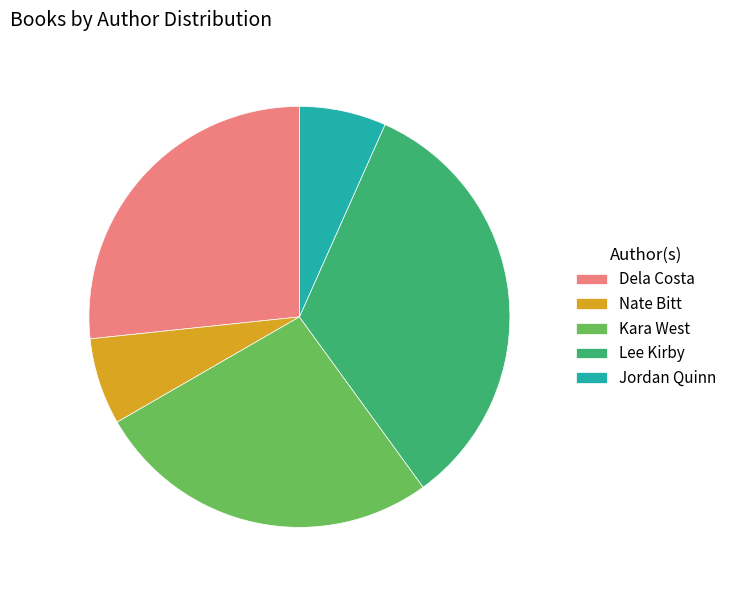

Is it true that Nate Bitt is 7% of the pie?

True